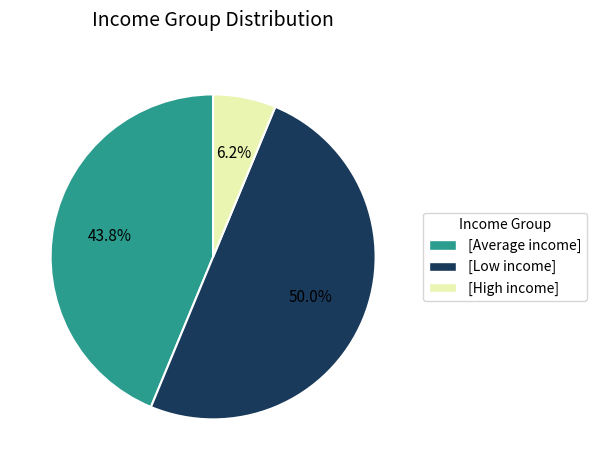

How many slices are in this pie chart?

3